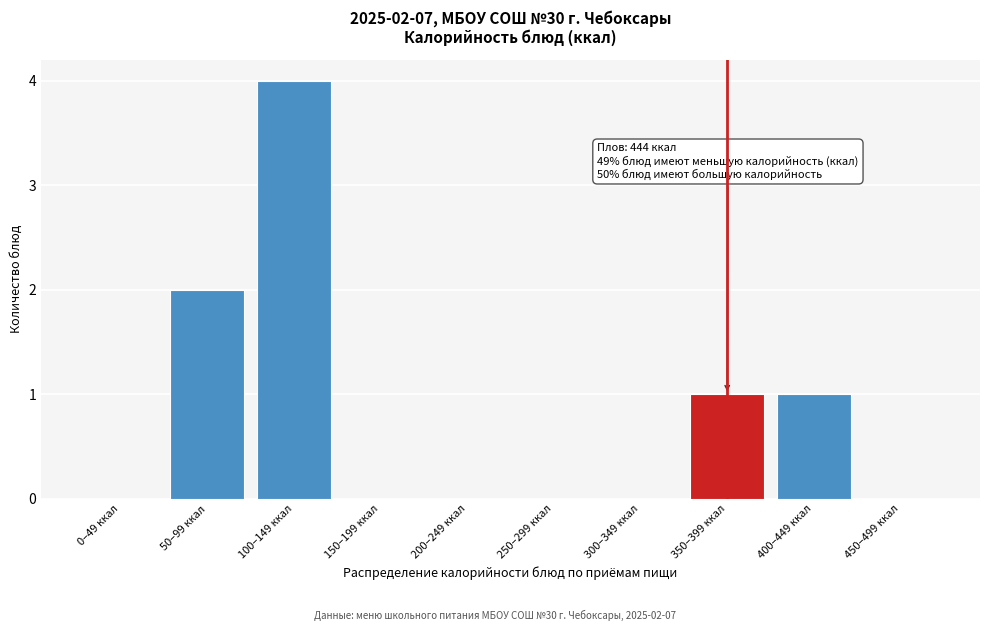

Which label corresponds to the largest value in the chart?

100–149 ккал